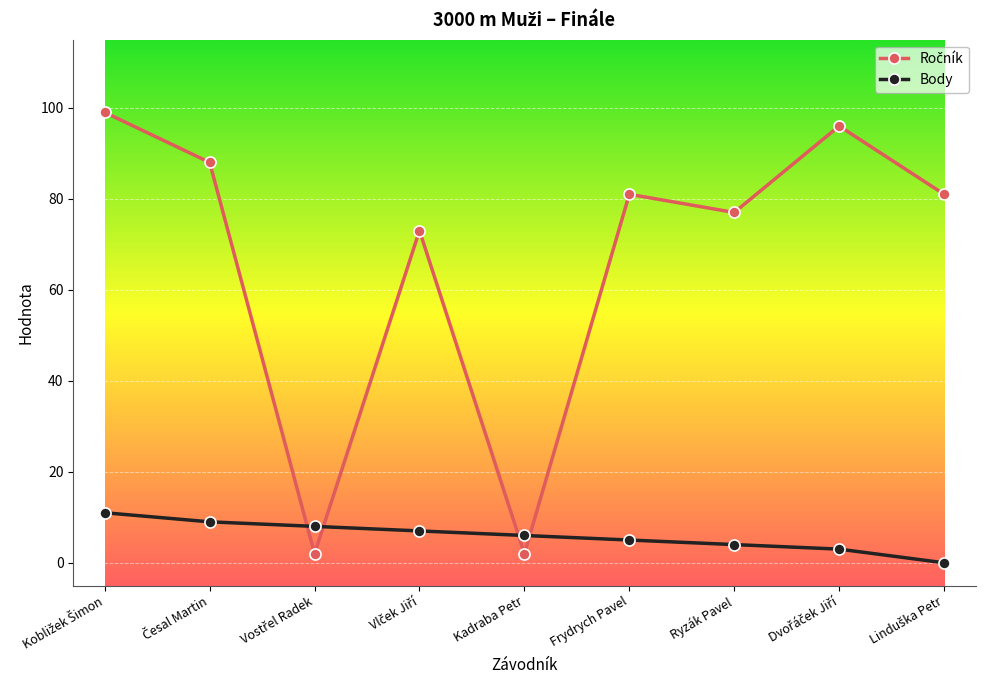

What is the total value across all series at Ryzák Pavel?

81